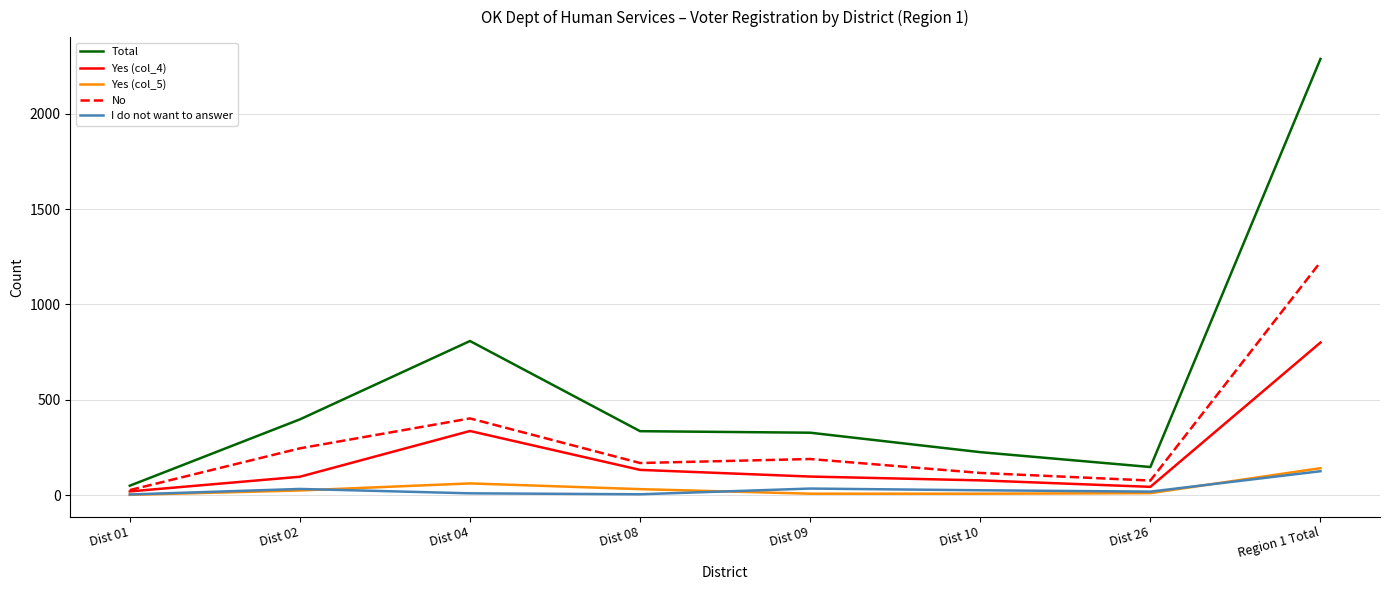

What is the highest value of the No series?

1222